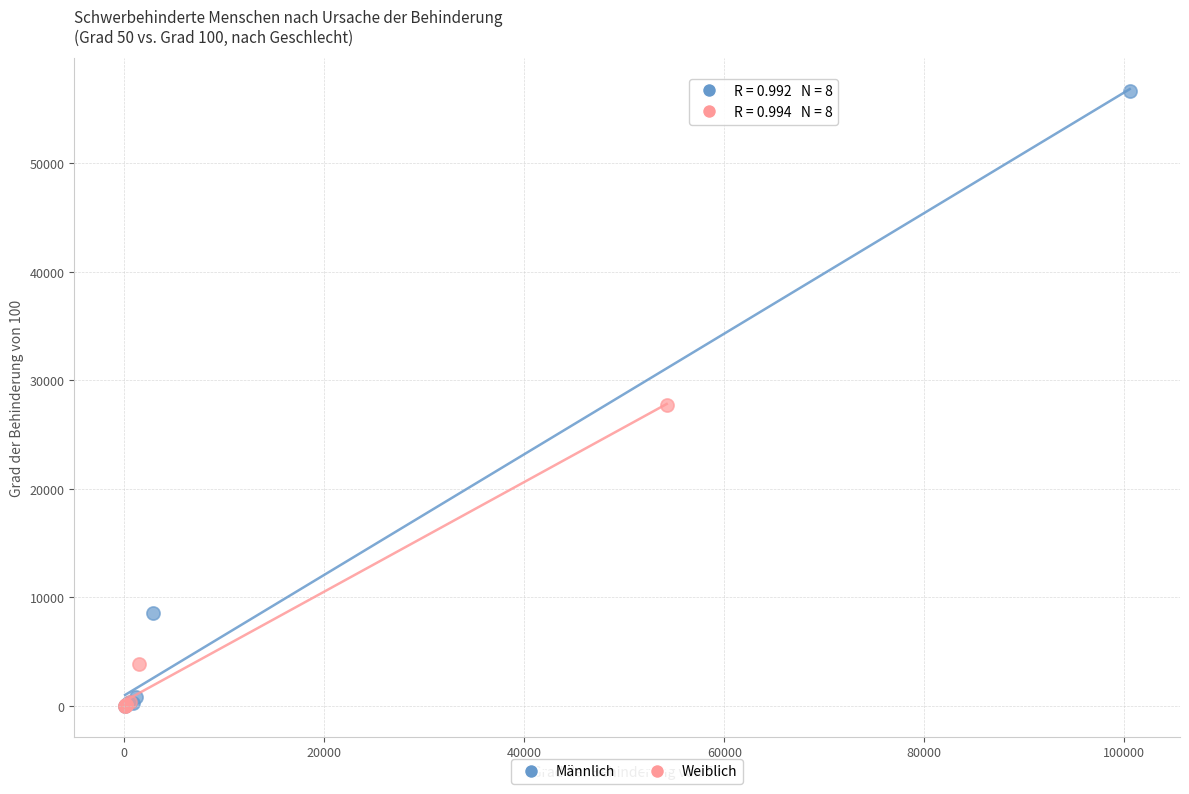

What are all the series names shown in the legend?

Männlich, Weiblich